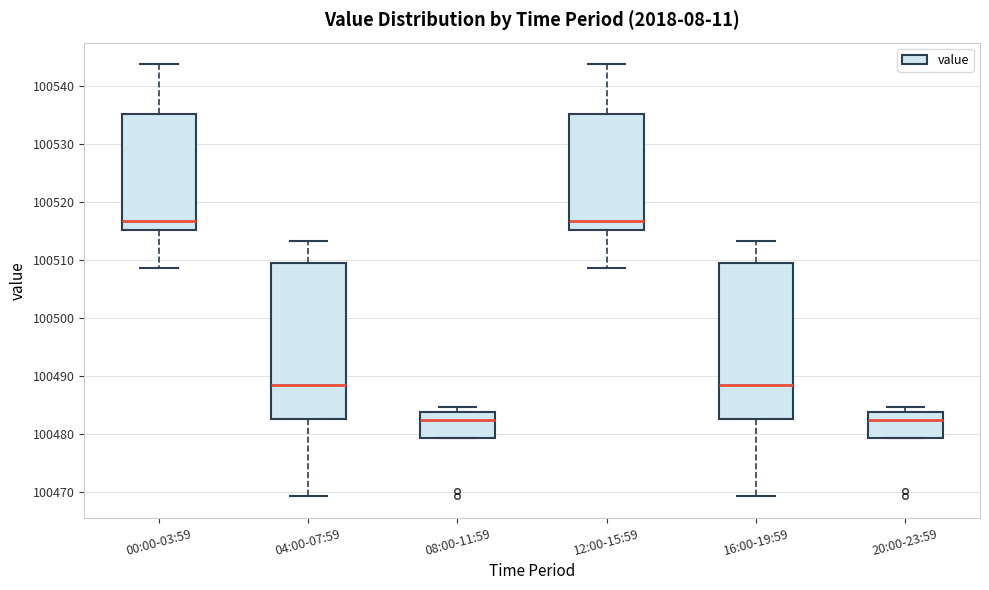

Where is the upper edge of the box for 04:00-07:59 on the y-axis? The values are not printed on the chart, so give them approximately, as read against the axis.

100509